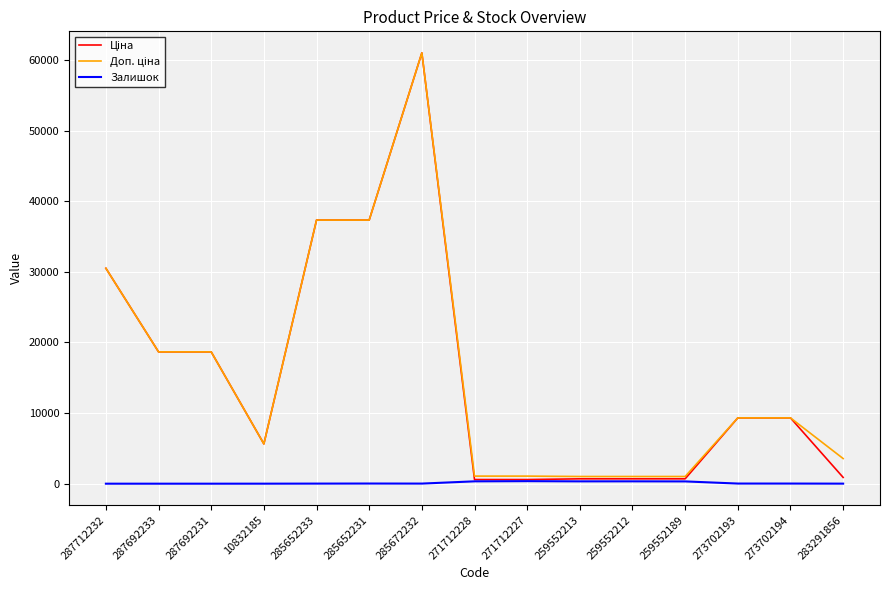

Is this an area chart (filled region under the line)?

No